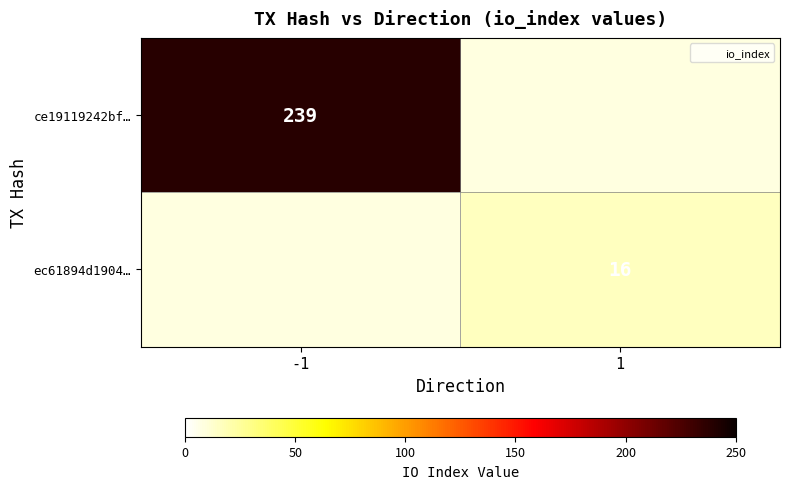

The ec61894d1904… series shows 16.0 at 1. True or false?

True